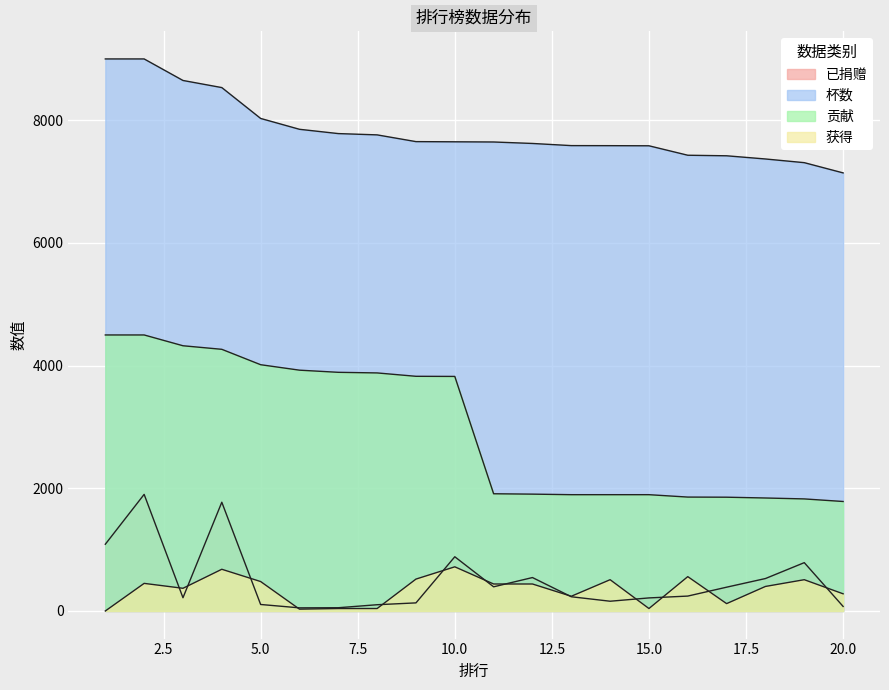

Is the value of 获得 at 10 greater than the value of 杯数 at 3?

No